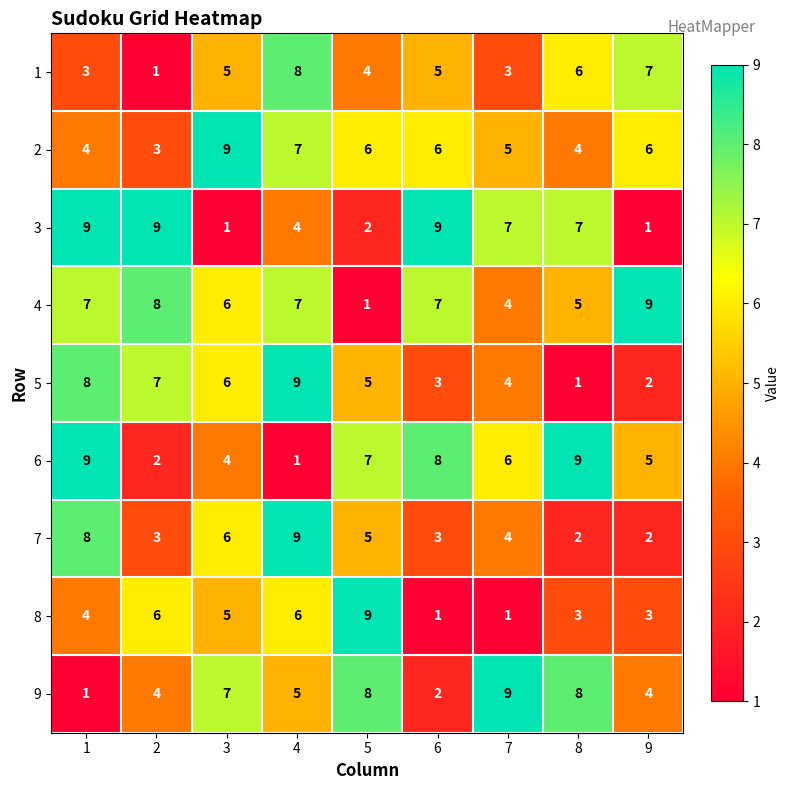

Which series has the largest total across all categories?

4